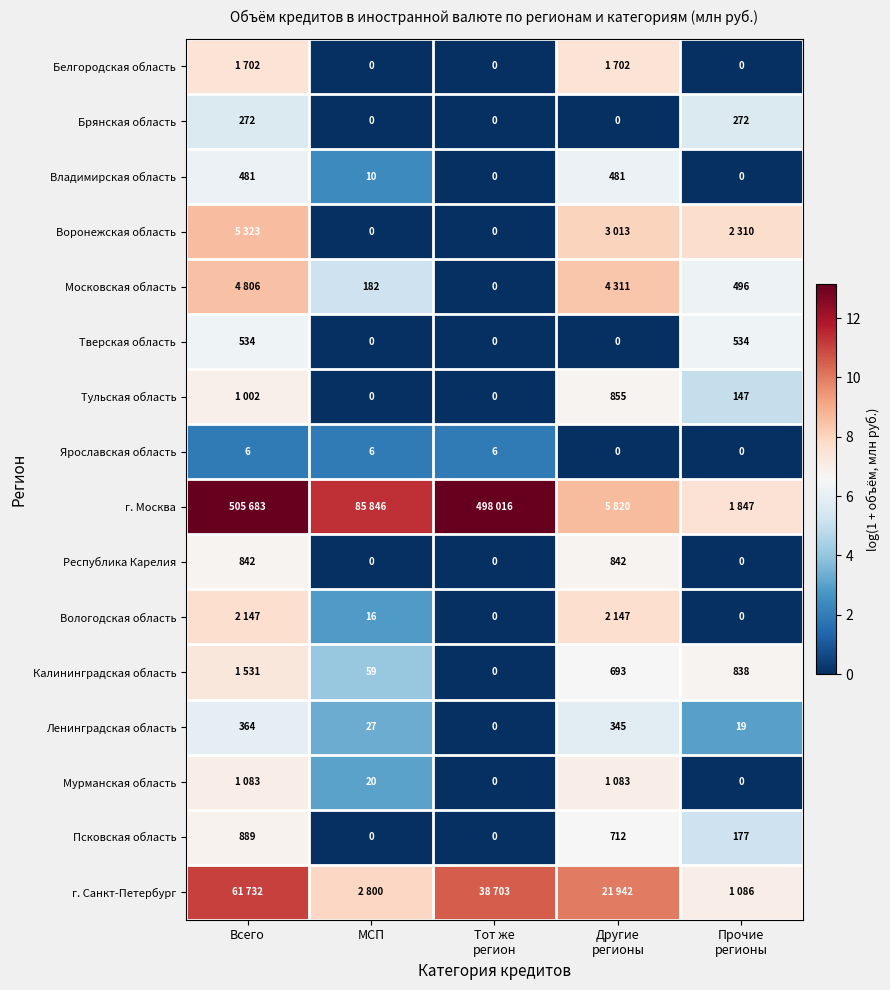

Which category has the lowest value in the Ленинградская область series?

Тот же регион